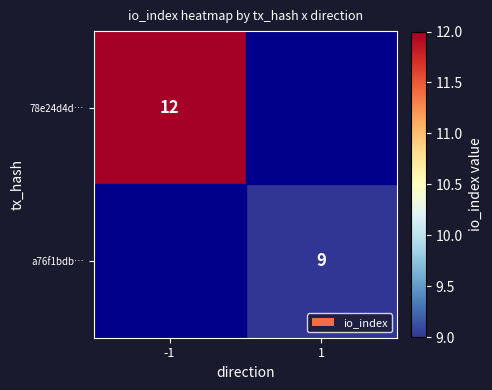

The value of 78e24d4d… at -1 is 18. True or false?

False